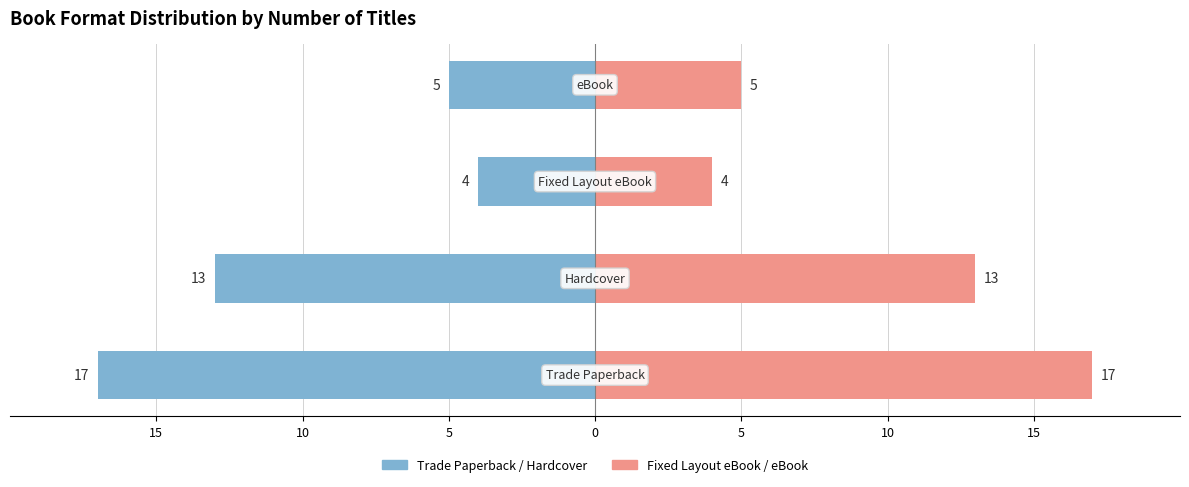

What is the sum of all Trade Paperback / Hardcover values?

-39